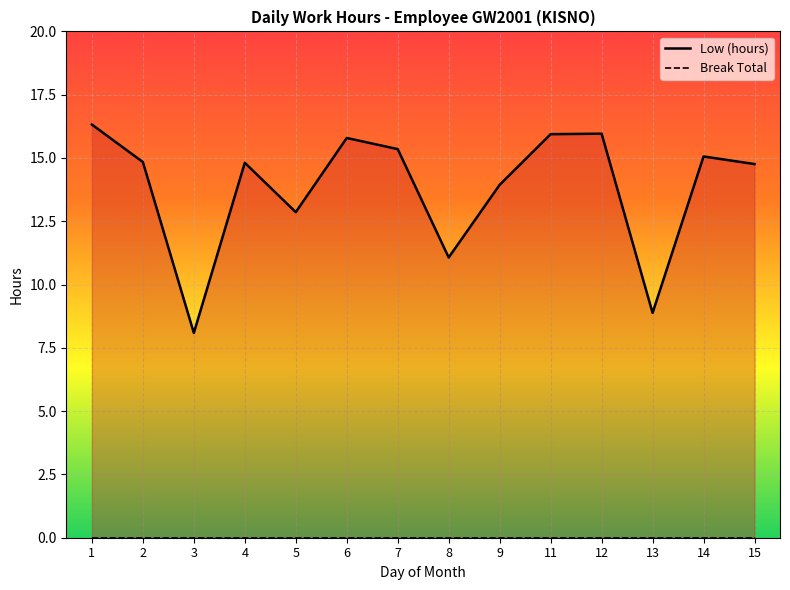

What is the change in value from 6 to 11?

+0.2